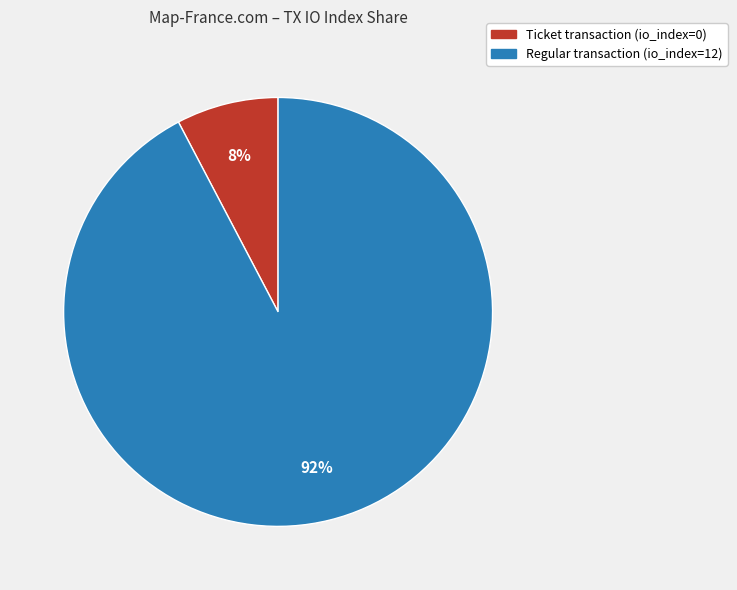

To the nearest percent, what is the average slice percentage?

50%